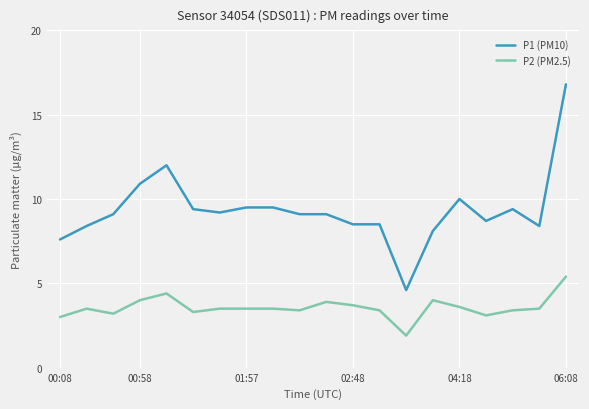

List the series in order of their overall mean, highest first.

P1 (PM10), P2 (PM2.5)